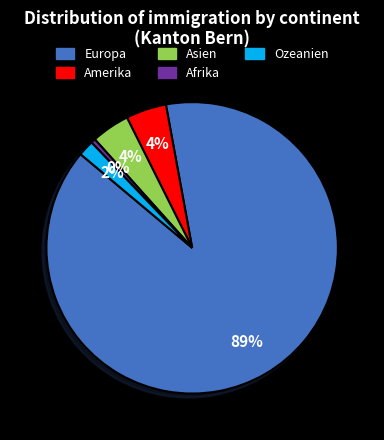

Approximately how many times larger is the value at Amerika compared to Afrika?

9.0